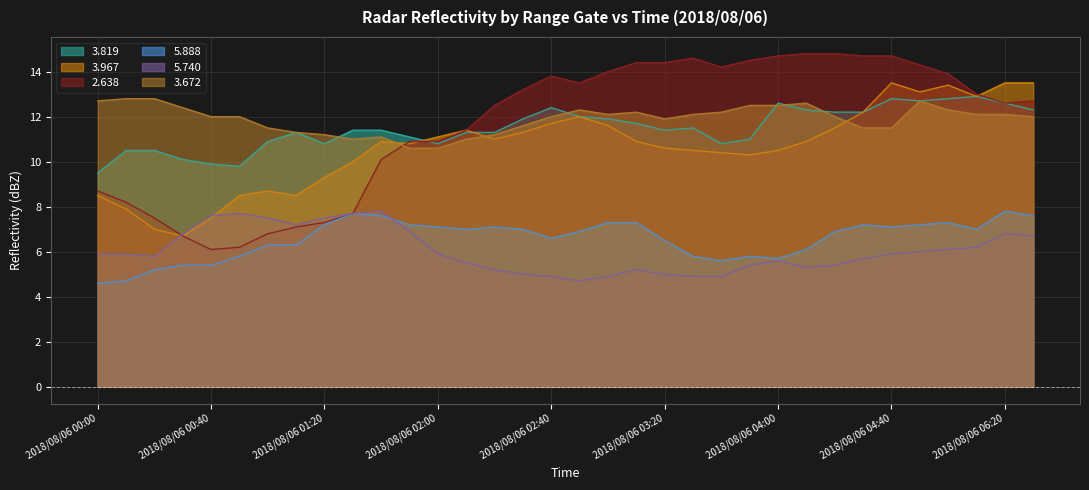

True or false: 2.638 and 5.888 intersect in this chart.

False